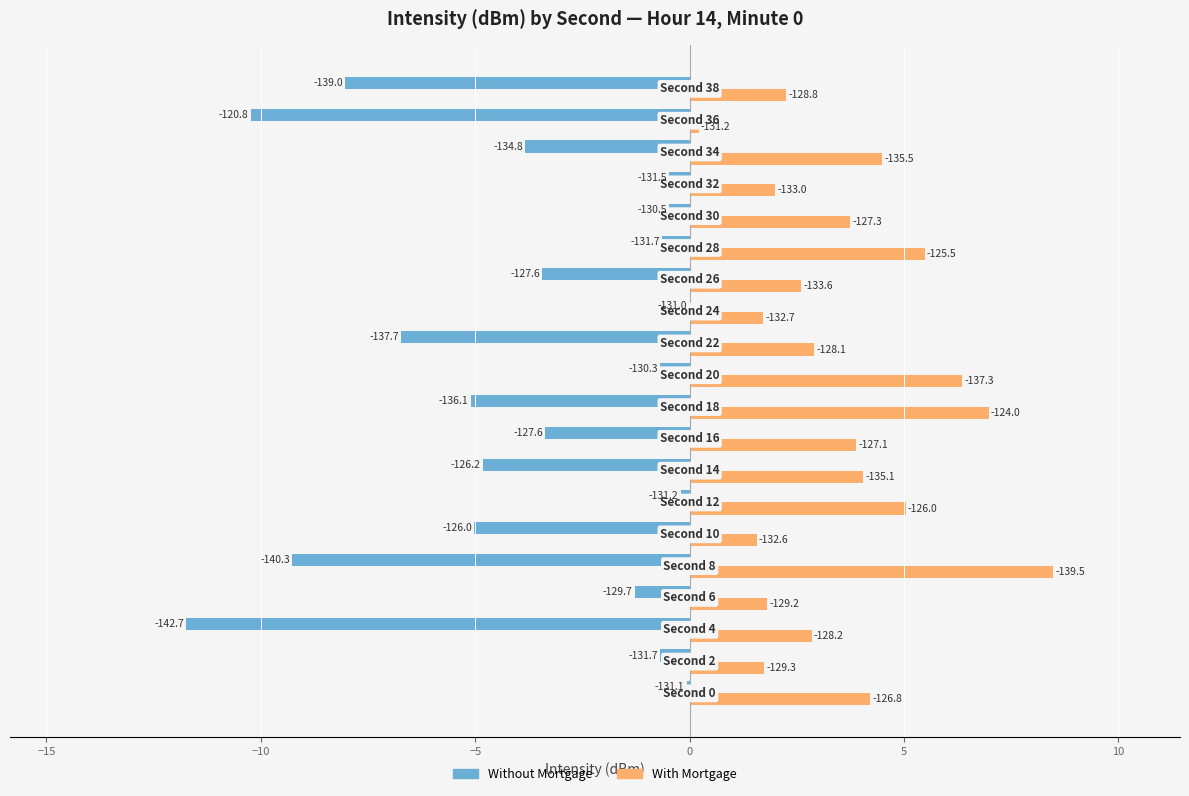

What are all the series names shown in the legend?

Without Mortgage, With Mortgage